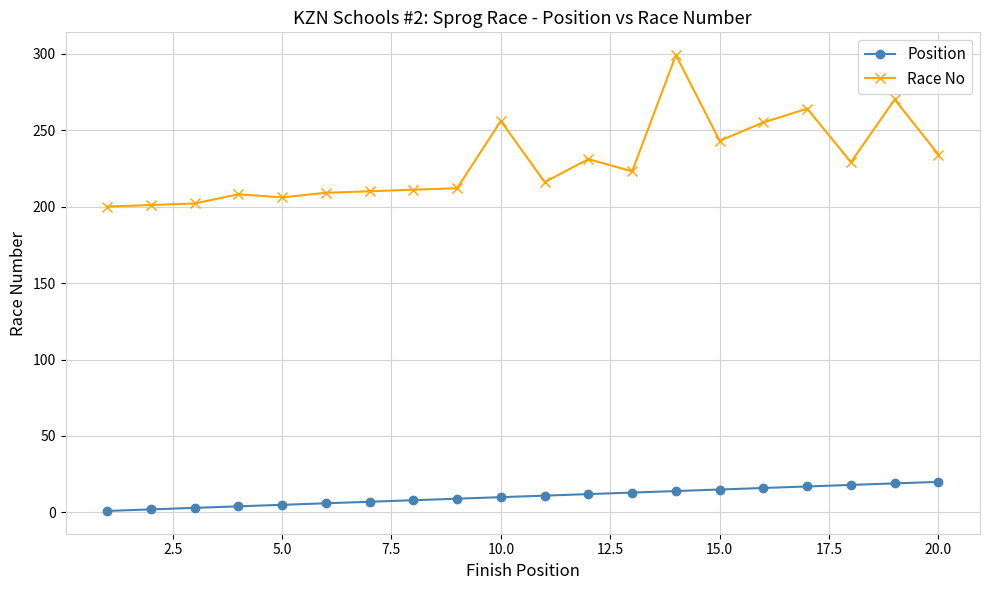

Rank the series by their average value, from highest to lowest.

Race No, Position